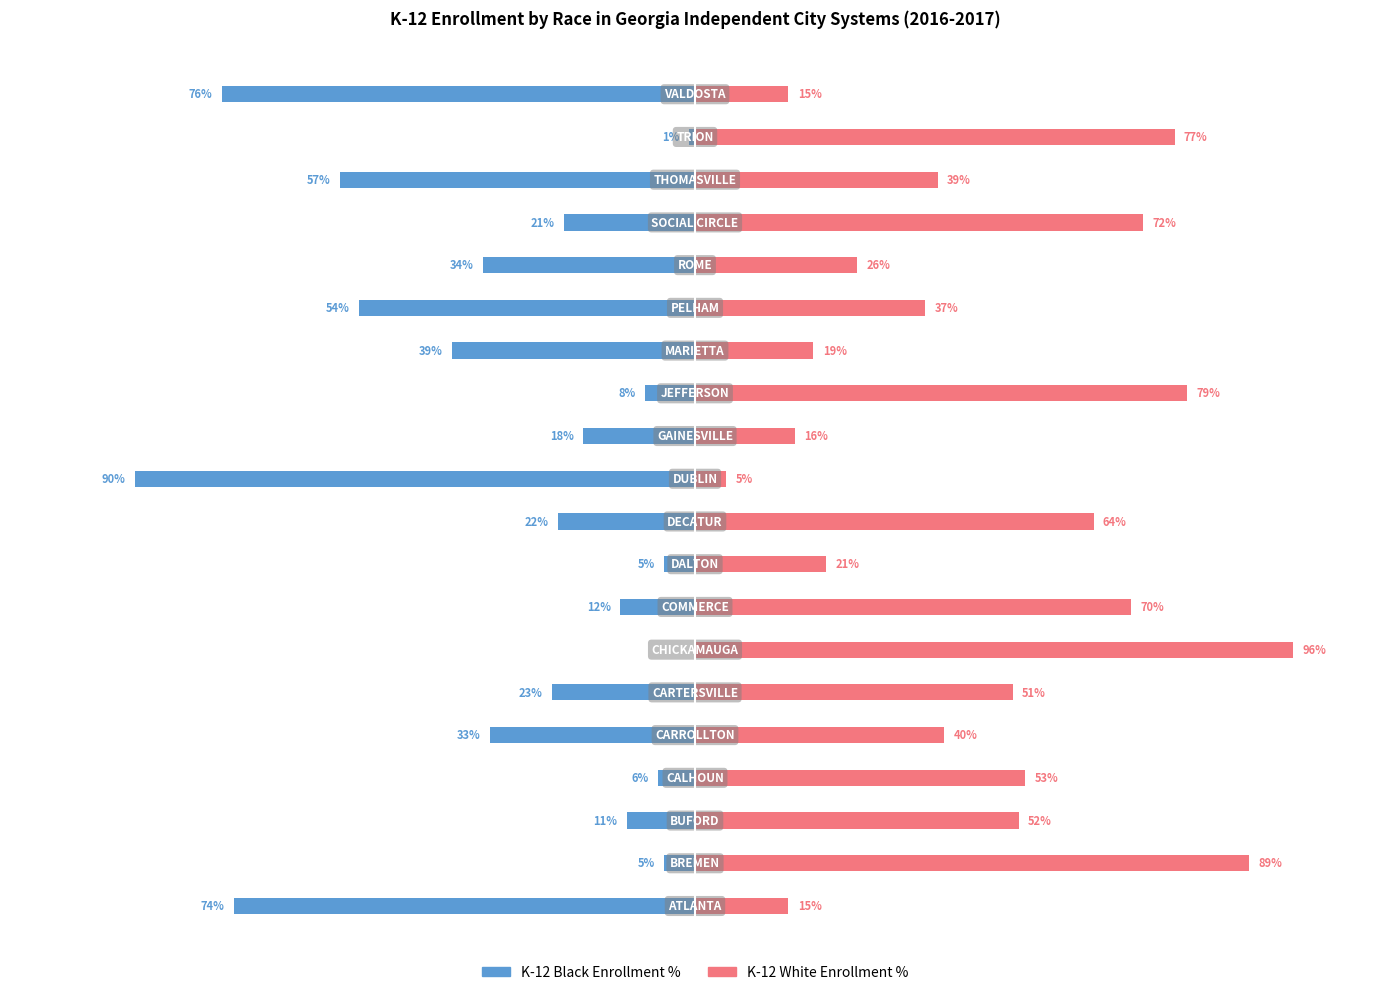

The K-12 White Enrollment % series shows 22 at 50. True or false?

False